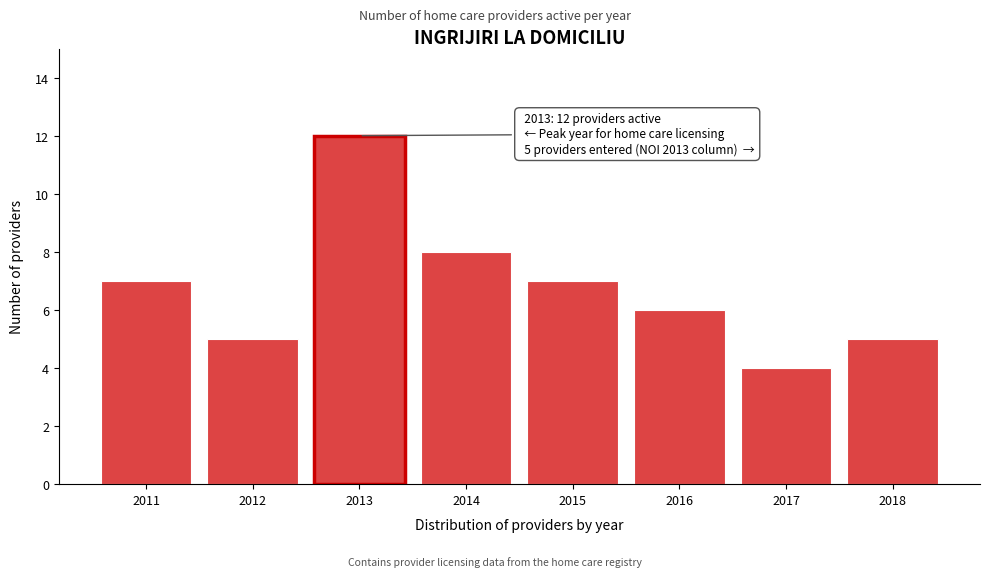

Reading right to left, what are all the values shown in this chart?

5	4	6	7	8	12	5	7